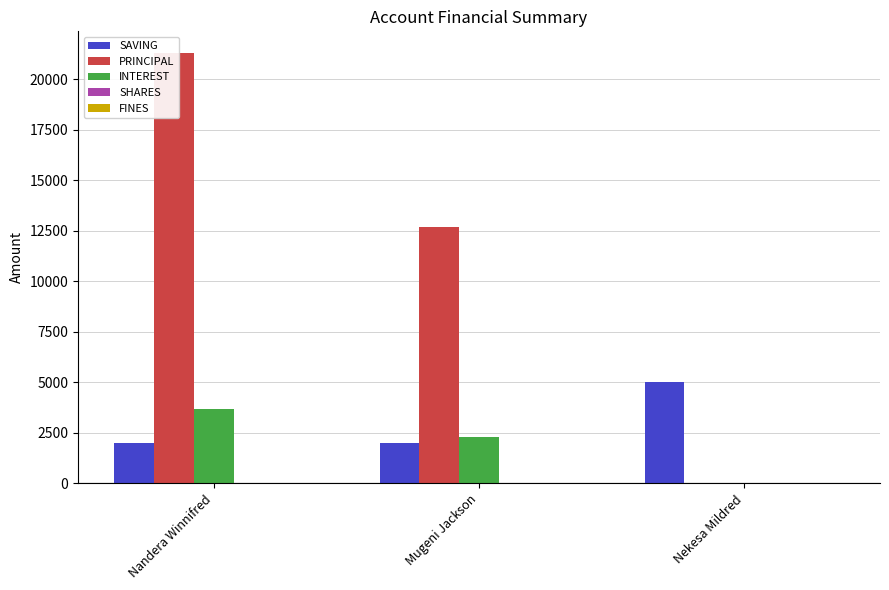

Rank the series at Nekesa Mildred from lowest to highest value.

PRINCIPAL, INTEREST, SHARES, FINES, SAVING